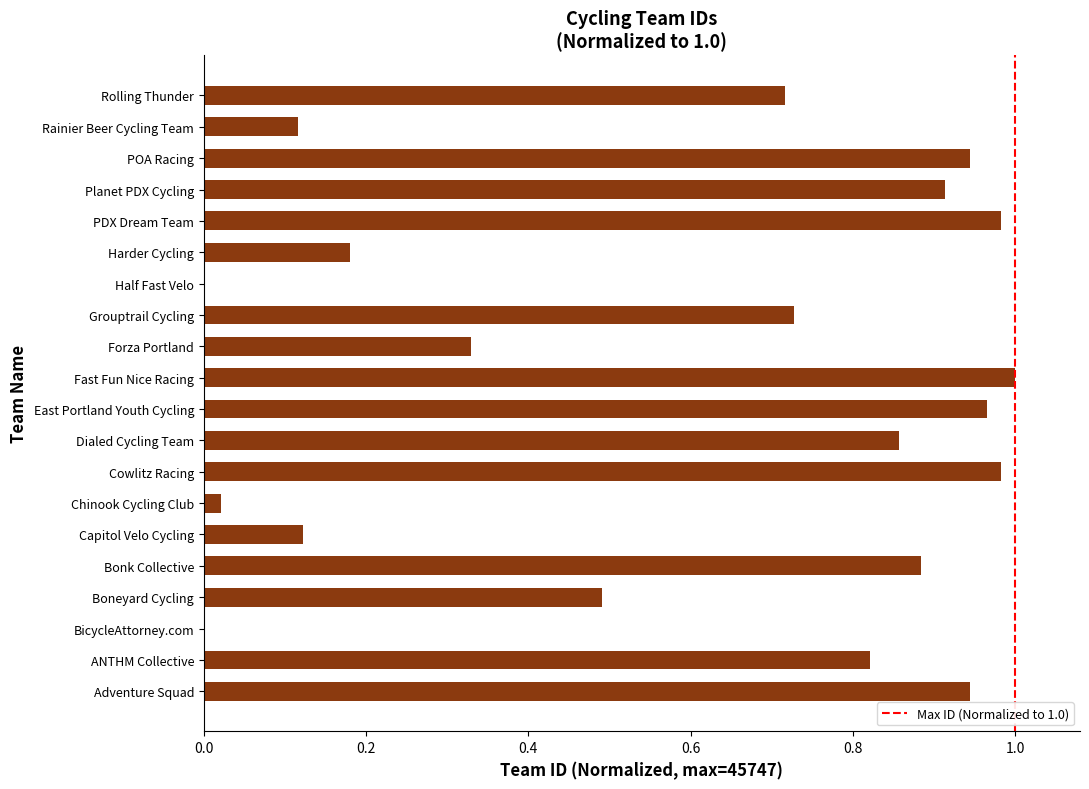

Is it true that the value at Adventure Squad is 0.5?

False